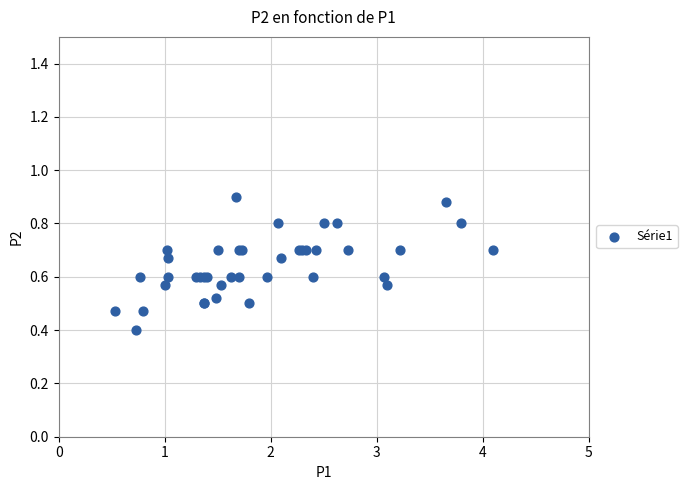

What Y value in the scatter plot is closest to 0?

0.4